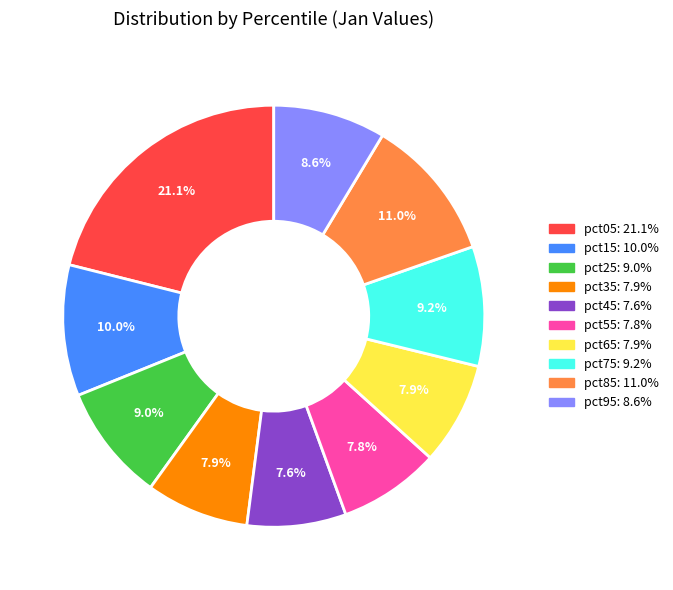

How many slices are in this pie chart?

10